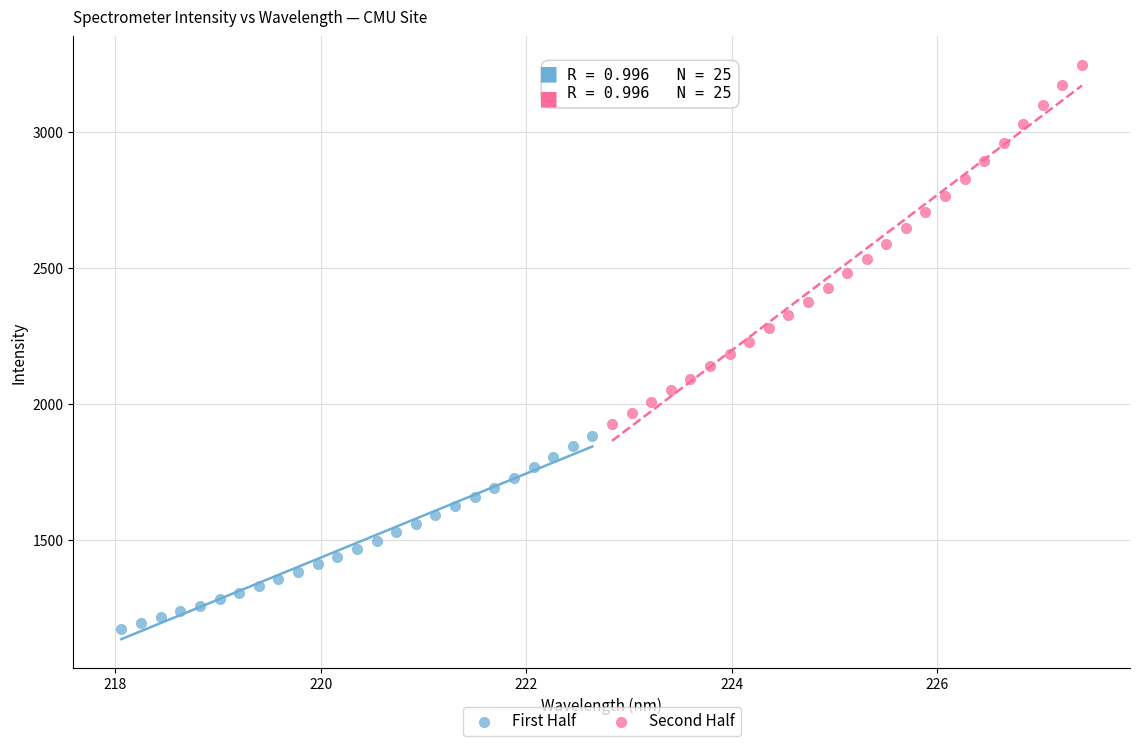

Which series reaches the minimum Y coordinate?

First Half